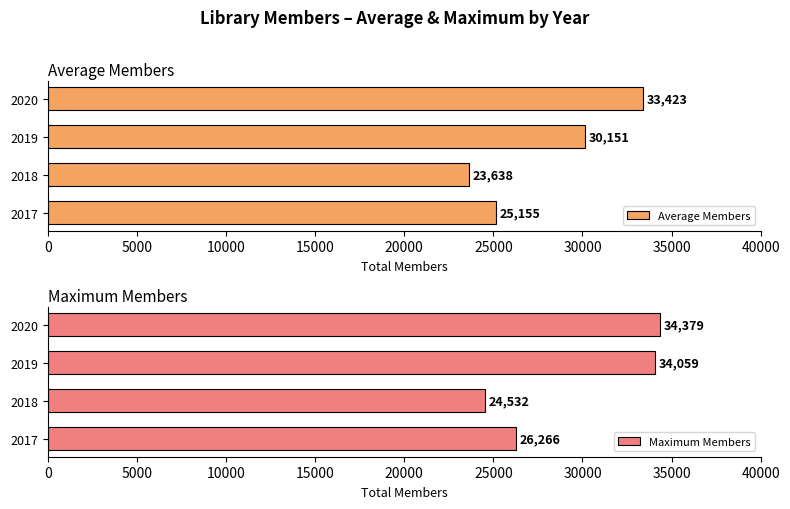

What is the average value of the Average Members series?

28092